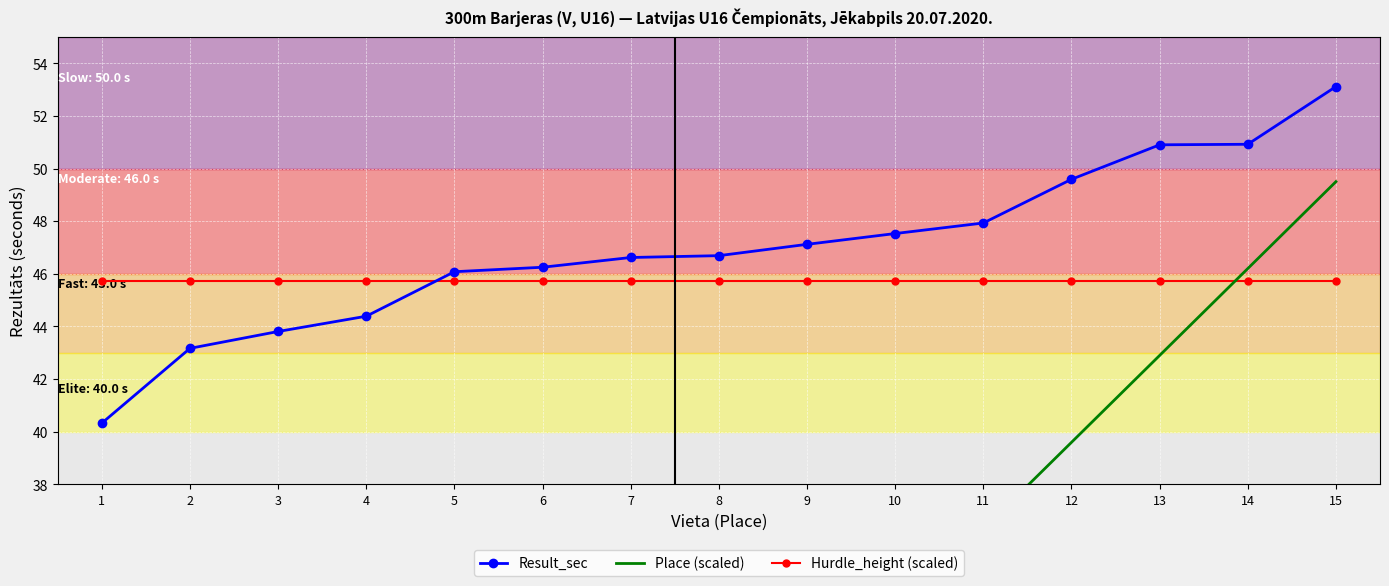

How many times do Hurdle_height (scaled) and Result_sec cross each other?

1